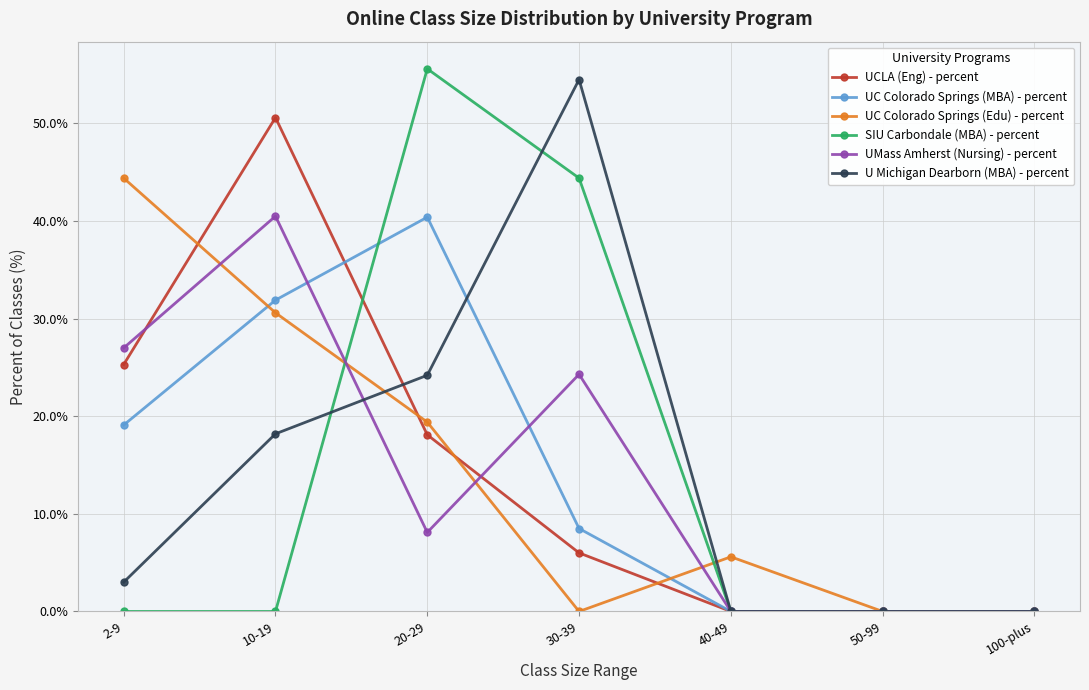

True or false: UCLA (Eng) - percent and UC Colorado Springs (Edu) - percent cross at least once.

True